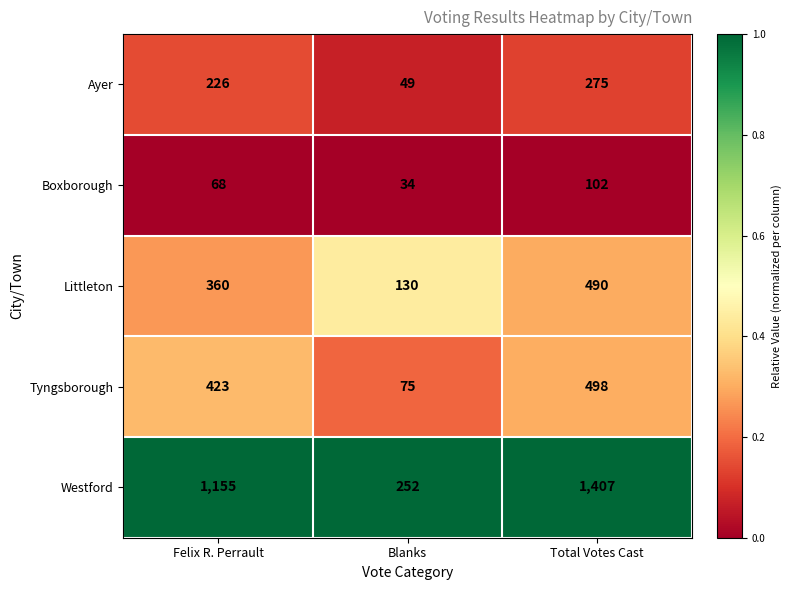

What is the spread (max minus min) of values at Total Votes Cast?

1305